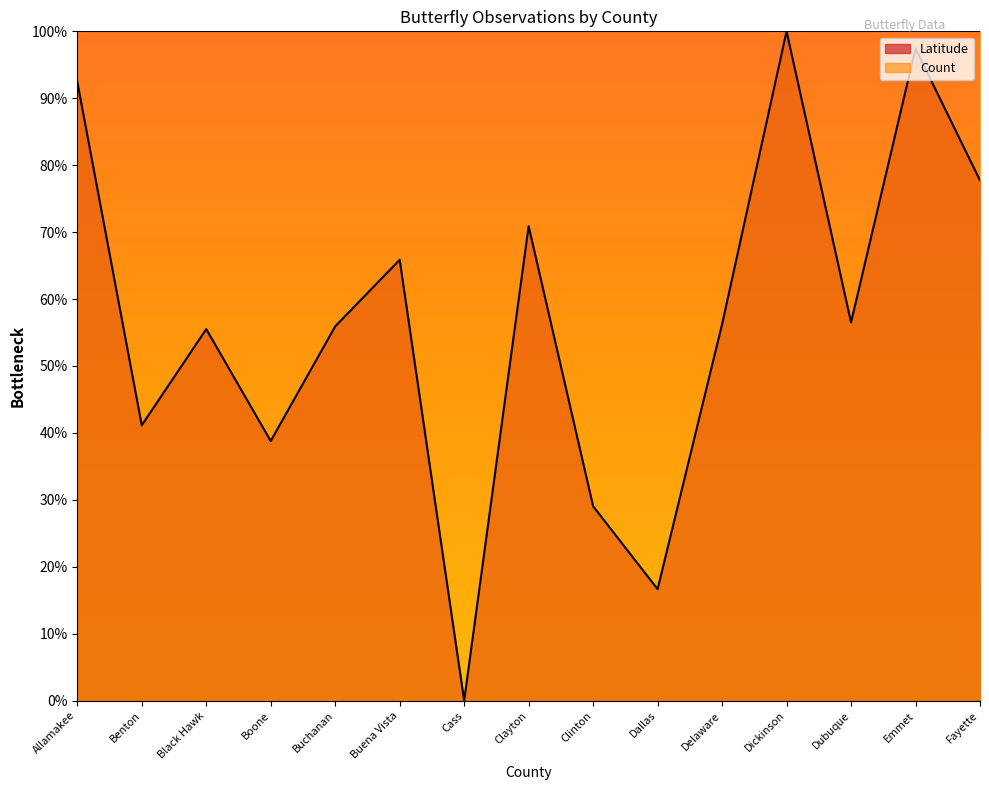

Rank the categories by value from lowest to highest.

Cass, Dallas, Clinton, Boone, Benton, Black Hawk, Buchanan, Delaware, Dubuque, Buena Vista, Clayton, Fayette, Allamakee, Emmet, Dickinson